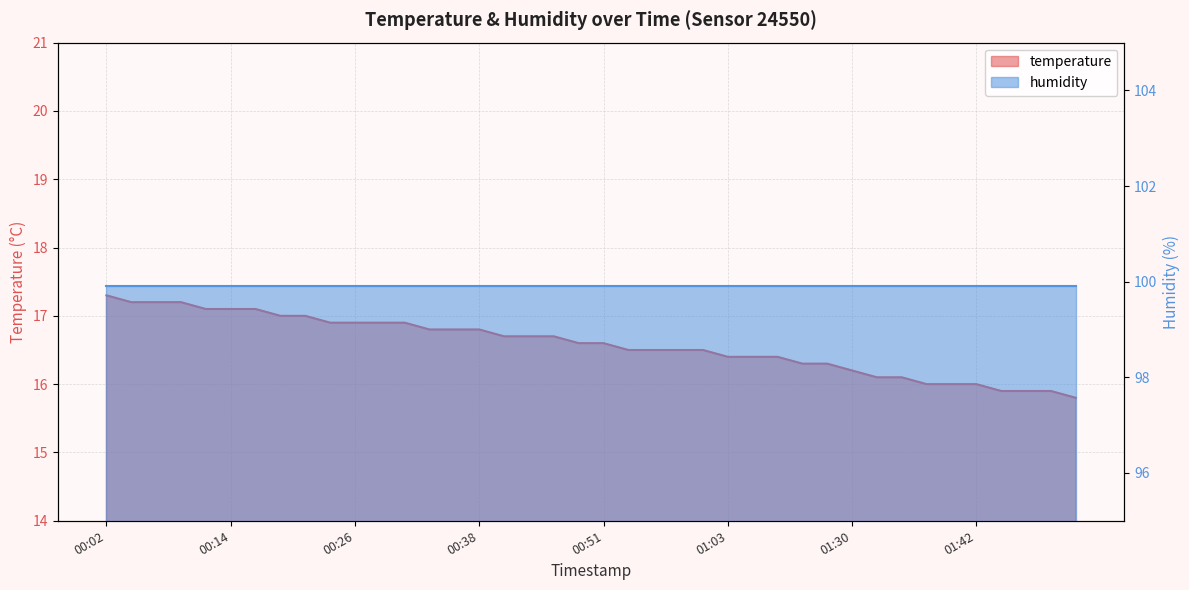

What is the sum of all values?

663.2